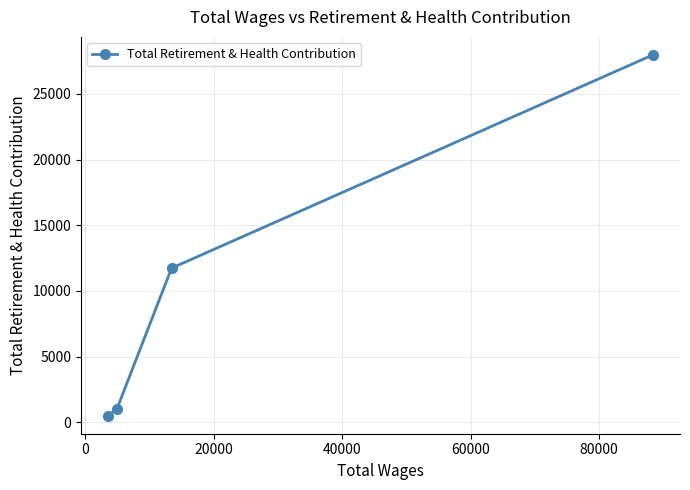

Reading left to right, list all the values displayed in this chart.

495	1032	11729	27965